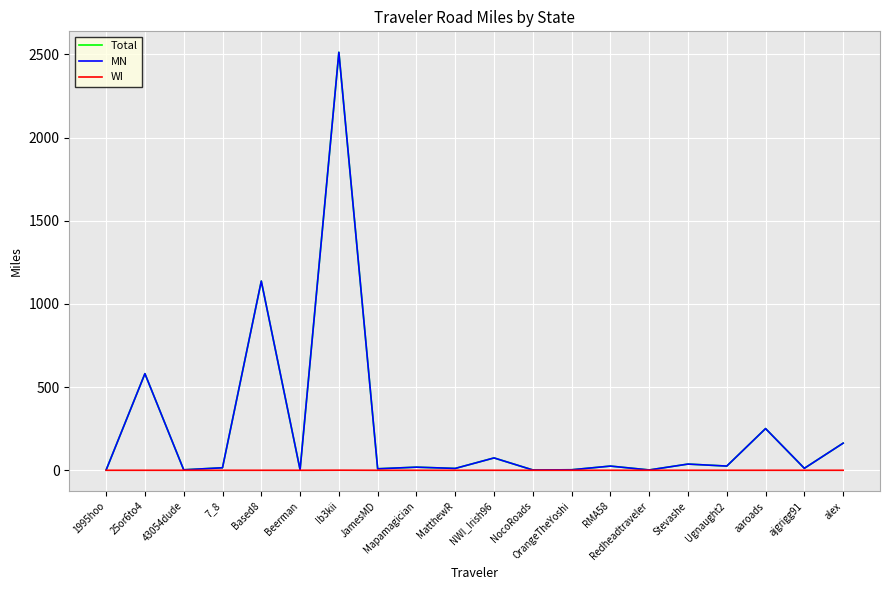

What is the maximum value shown in the chart?

2513.2